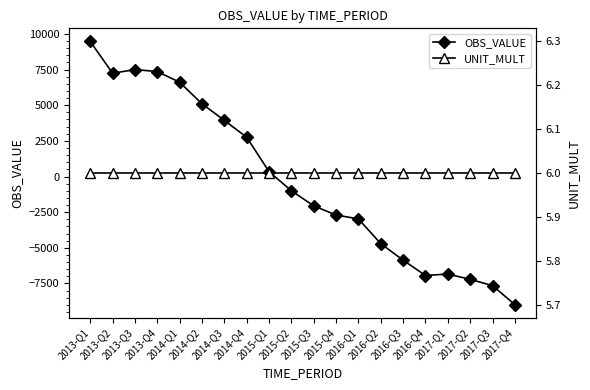

Rank the series at 2014-Q1 from lowest to highest value.

UNIT_MULT, OBS_VALUE